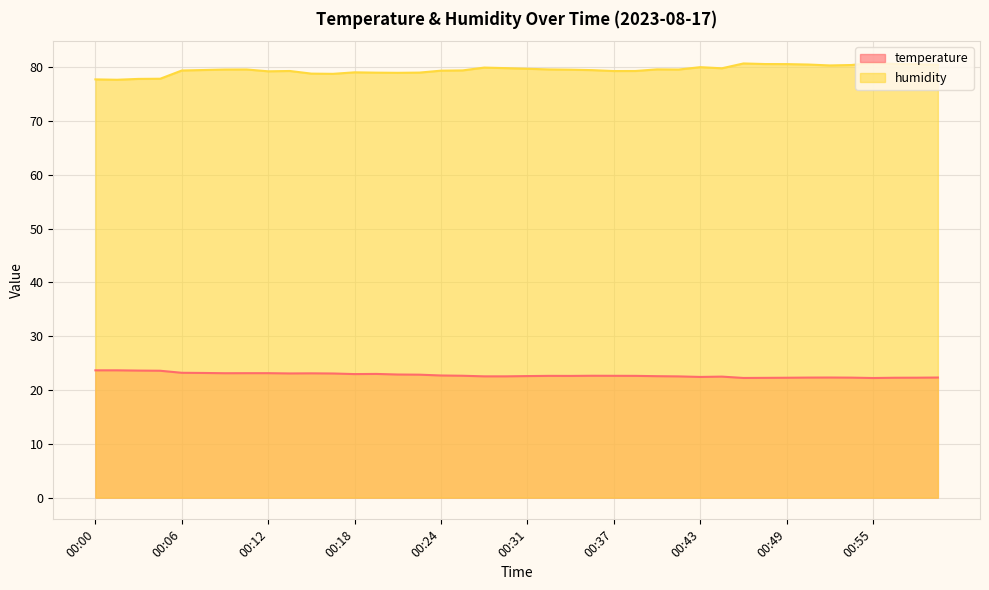

Reading left to right, transcribe all the data shown in this chart.

temperature: 23.7	23.7	23.6	23.6	23.2	23.2	23.1	23.1	23.1	23.1	23.1	23.1	23.0	23.0	22.9	22.9	22.7	22.6	22.5	22.5	22.6	22.6	22.6	22.6	22.6	22.6	22.6	22.5	22.4	22.5	22.2	22.3	22.3	22.3	22.3	22.3	22.2	22.3	22.3	22.3
humidity: 77.7	77.7	77.8	77.9	79.4	79.5	79.6	79.6	79.2	79.3	78.8	78.8	79.0	79.0	79.0	79.0	79.4	79.4	79.9	79.8	79.7	79.6	79.5	79.5	79.3	79.3	79.6	79.6	80.0	79.8	80.7	80.6	80.6	80.5	80.3	80.4	80.8	80.6	80.6	80.5